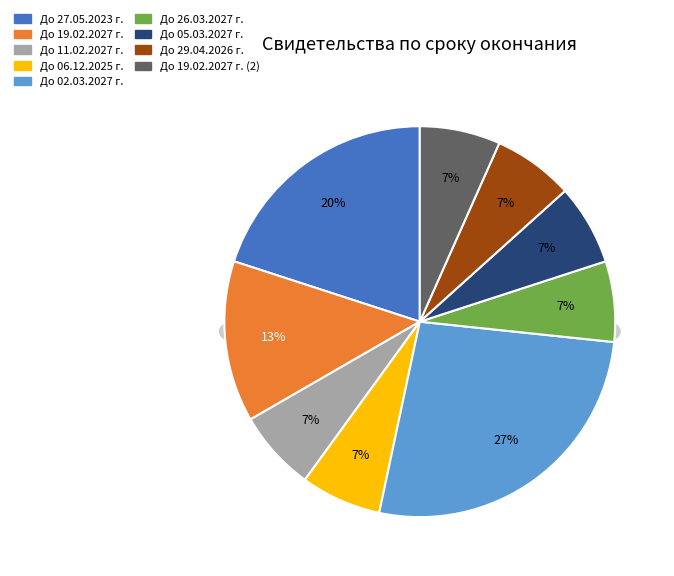

What is the total percentage of До 06.12.2025 г. and До 11.02.2027 г.?

13.3%